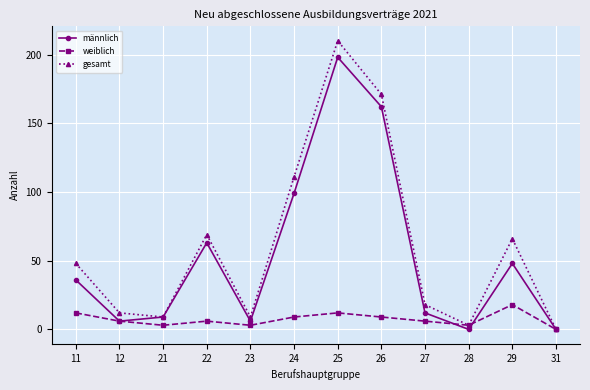

Where is the first local maximum for weiblich?

22